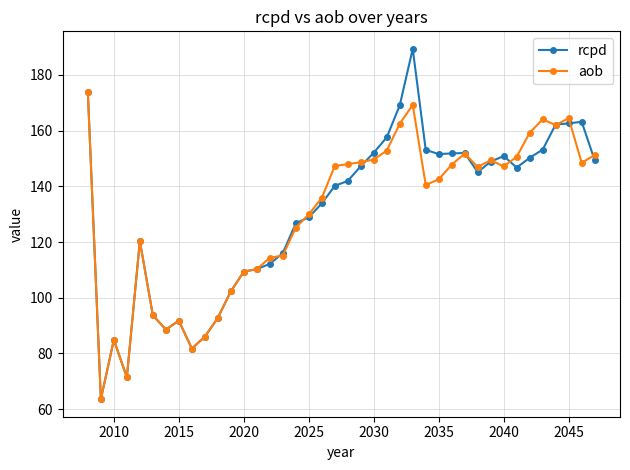

True or false: aob has more than 1 interior local peaks.

True